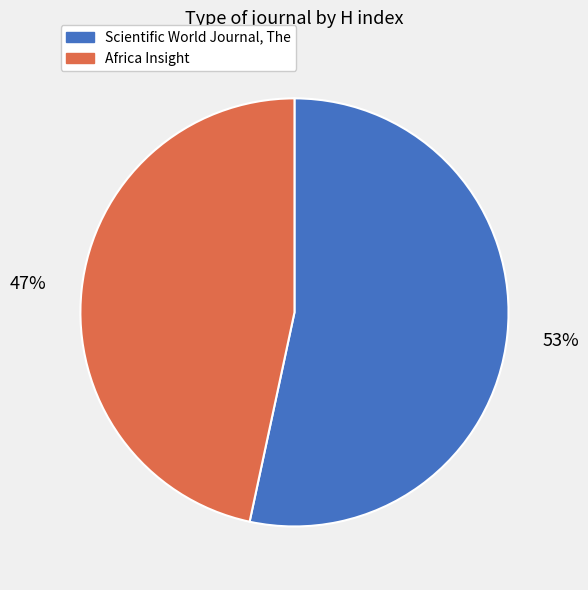

Count the number of slices in the pie.

2